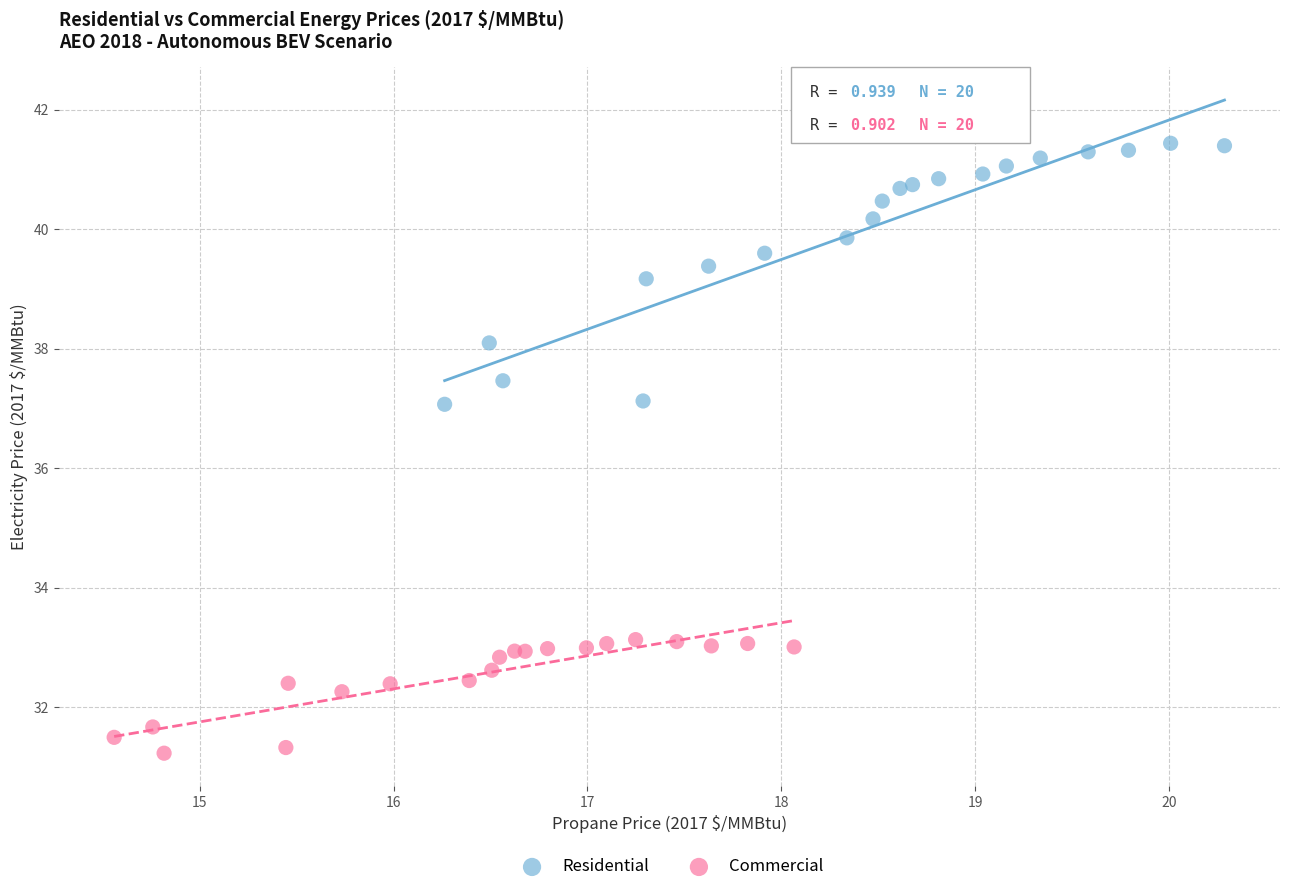

Which series contains the highest Y value?

Residential